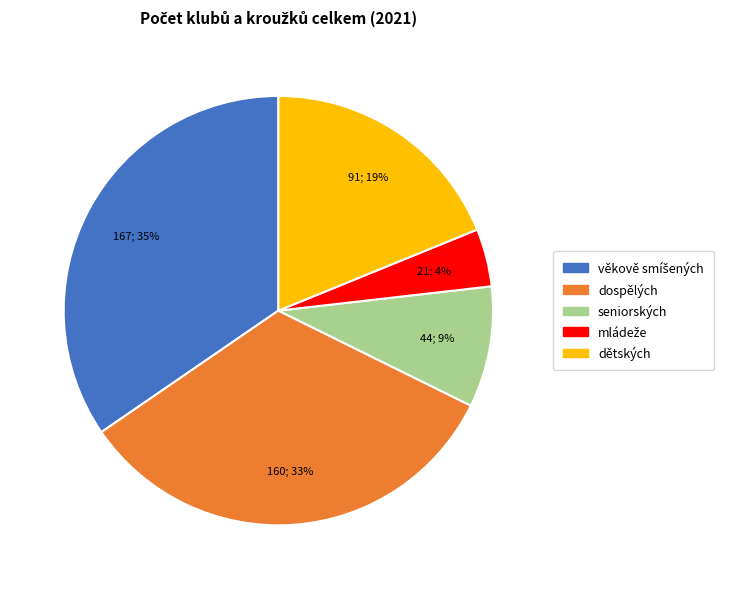

To the nearest percent, what is the difference between the seniorských and dospělých slice percentages?

24%